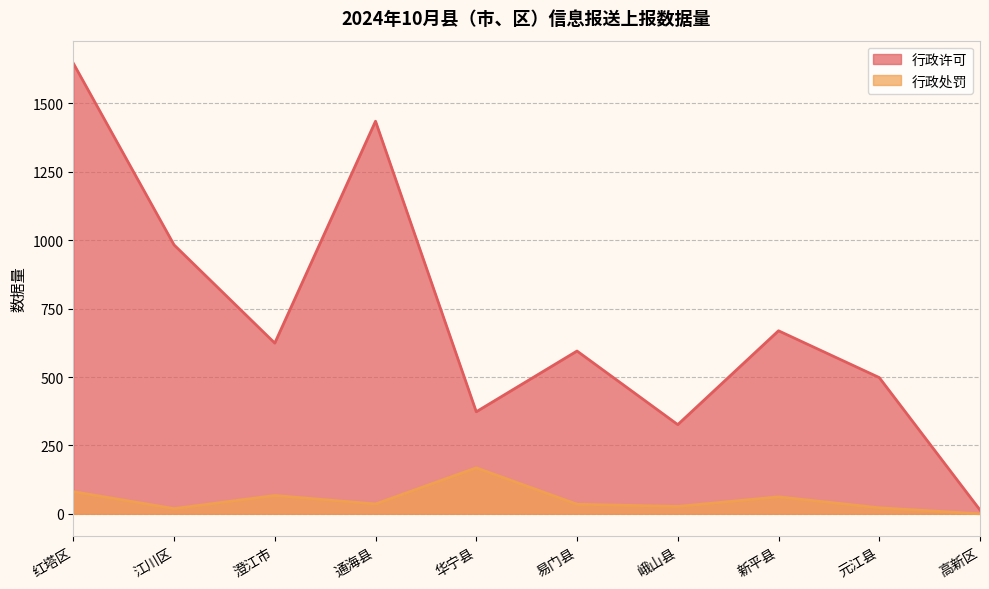

At which label does 行政处罚 reach its peak?

华宁县